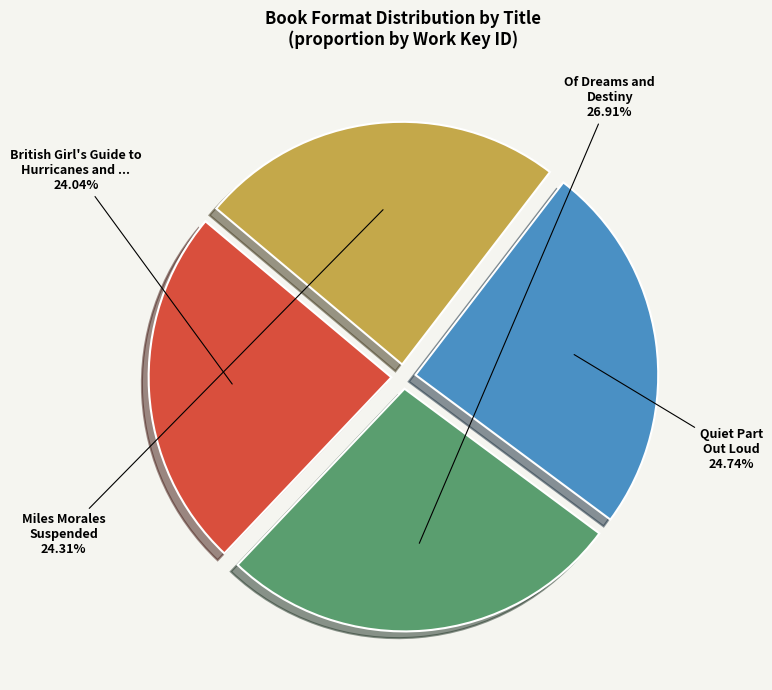

Is there a majority slice in this chart?

No